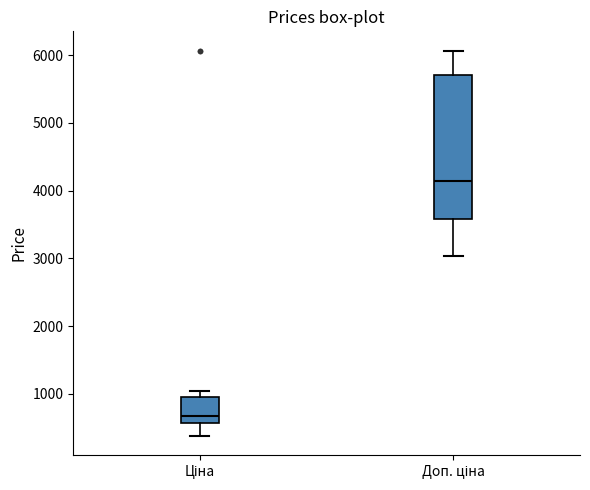

Which box is the tallest, from its lower edge to its upper edge?

Доп. ціна